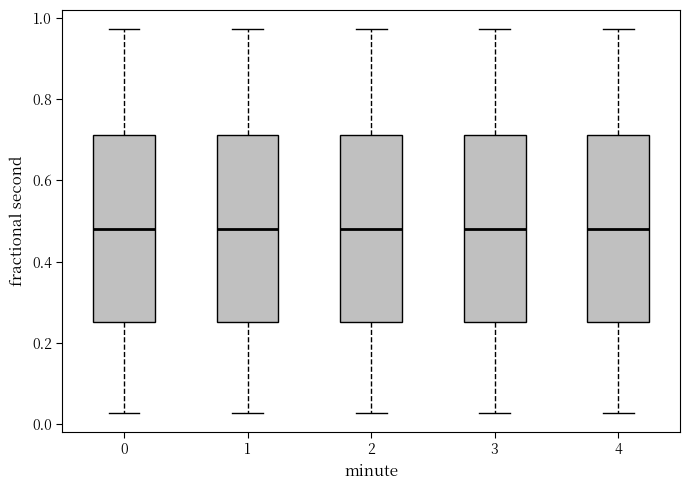

Where is the upper edge of the box at x = 3 on the y-axis? The values are not printed on the chart, so give them approximately, as read against the axis.

0.72